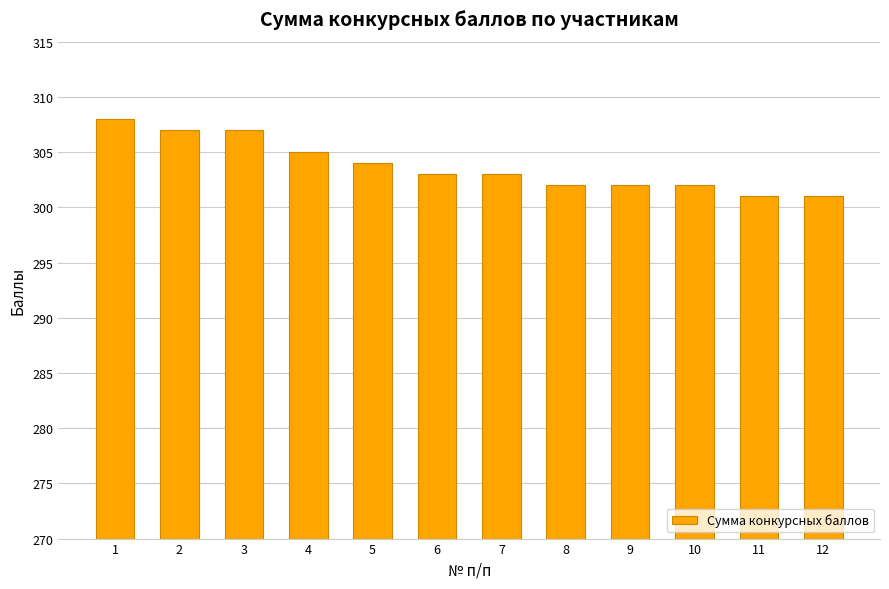

How many values are between 302 and 307?

9